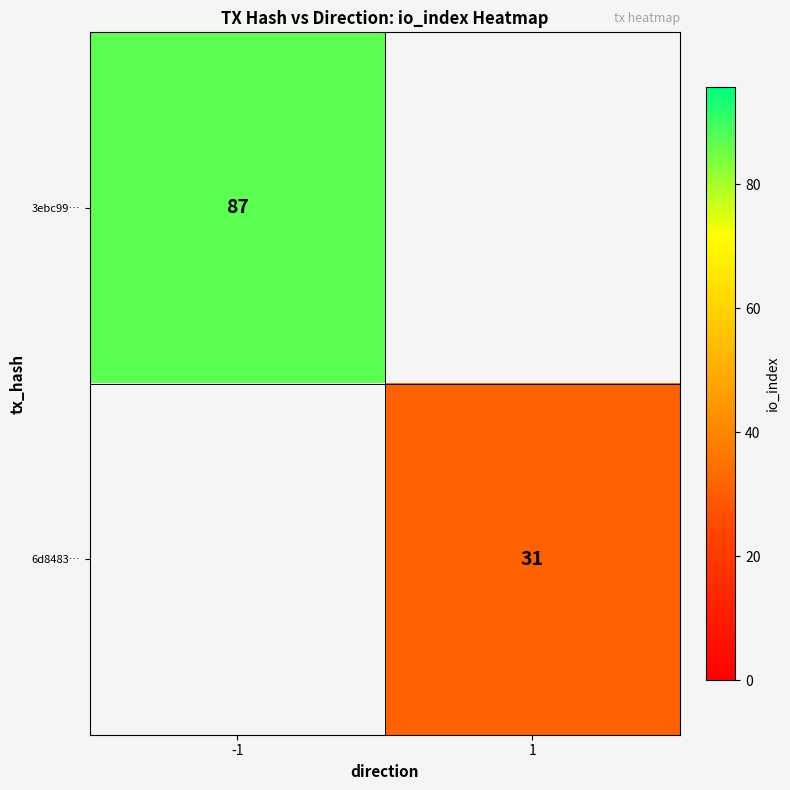

Which has a higher value, 1 or -1?

-1